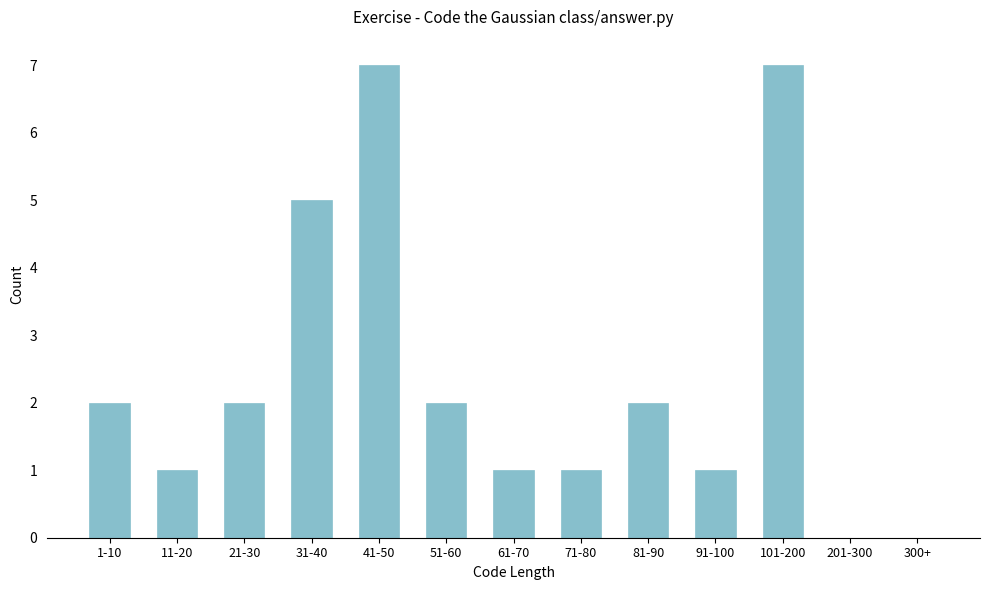

Reading left to right, transcribe all the data shown in this chart.

1-10=2	11-20=1	21-30=2	31-40=5	41-50=7	51-60=2	61-70=1	71-80=1	81-90=2	91-100=1	101-200=7	201-300=0	300+=0